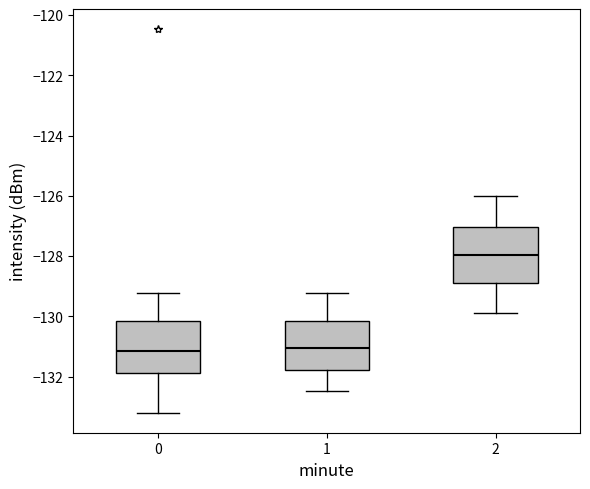

Reading left to right, transcribe this box plot: for each box, give where its median line is, the range the box spans, and where its two whiskers end, as read against the y-axis. The values are not printed on the chart, so give them approximately, as read against the axis.

0: median -131.2, box -131.8 to -130.2, whiskers -133.2 to -129.2
1: median -131.0, box -131.8 to -130.2, whiskers -132.4 to -129.2
2: median -128.0, box -128.8 to -127.0, whiskers -129.8 to -126.0